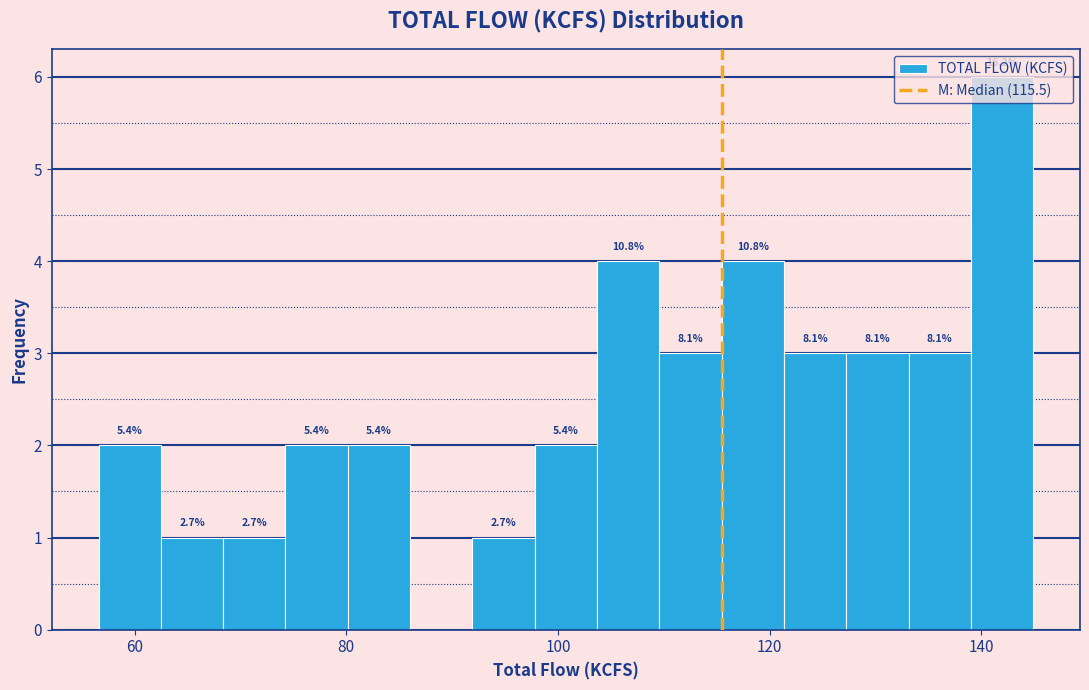

Read against the x-axis, roughly where is the centre of the tallest bar?

142